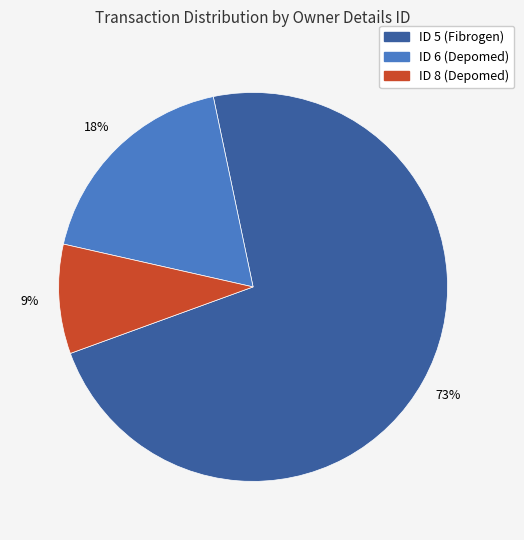

To the nearest percent, what is the average slice percentage?

33%